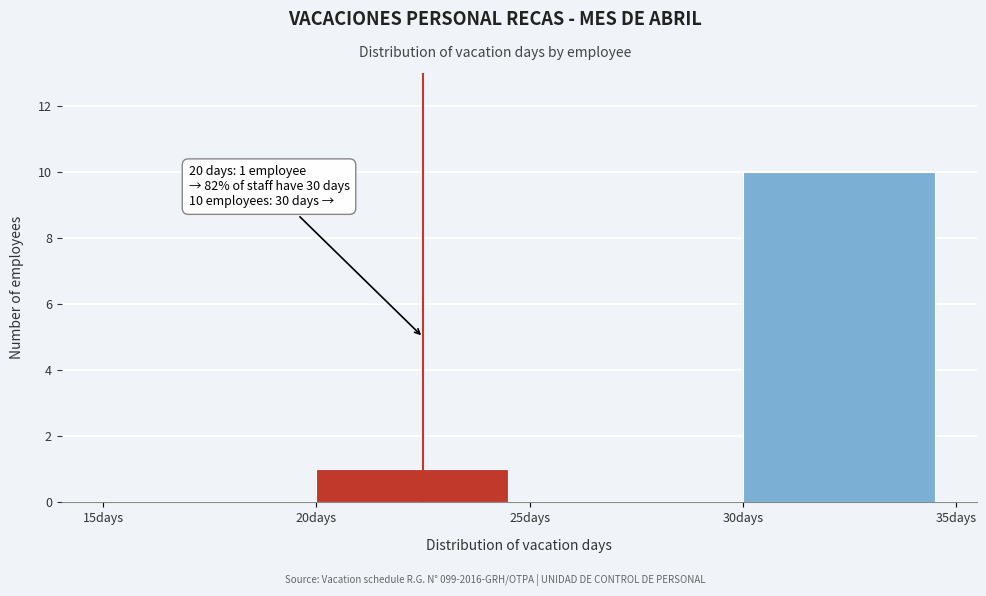

Which range on the x-axis has the tallest bar?

30 to 35